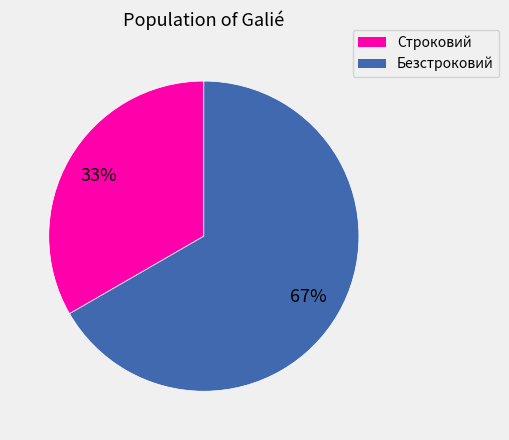

To the nearest percent, what is the average slice percentage?

50%